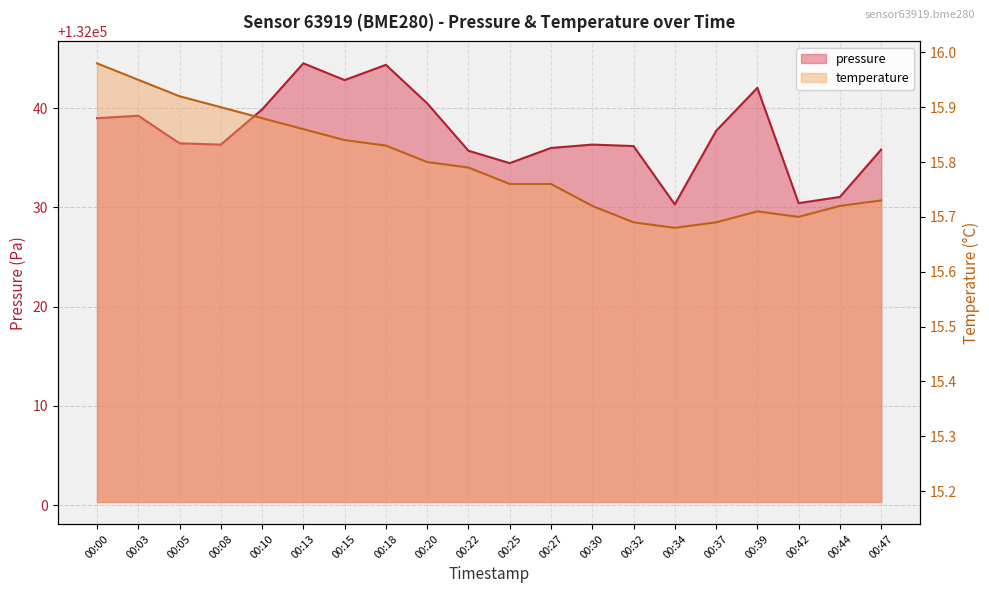

Reading left to right, transcribe all the data shown in this chart.

pressure: 00:00=132039.0	00:03=132039.2	00:05=132036.5	00:08=132036.3	00:10=132039.9	00:13=132044.5	00:15=132042.8	00:18=132044.4	00:20=132040.5	00:22=132035.7	00:25=132034.5	00:27=132036.0	00:30=132036.3	00:32=132036.2	00:34=132030.3	00:37=132037.7	00:39=132042.1	00:42=132030.4	00:44=132031.1	00:47=132035.8
temperature: 00:00=16.0	00:03=15.9	00:05=15.9	00:08=15.9	00:10=15.9	00:13=15.9	00:15=15.8	00:18=15.8	00:20=15.8	00:22=15.8	00:25=15.8	00:27=15.8	00:30=15.7	00:32=15.7	00:34=15.7	00:37=15.7	00:39=15.7	00:42=15.7	00:44=15.7	00:47=15.7